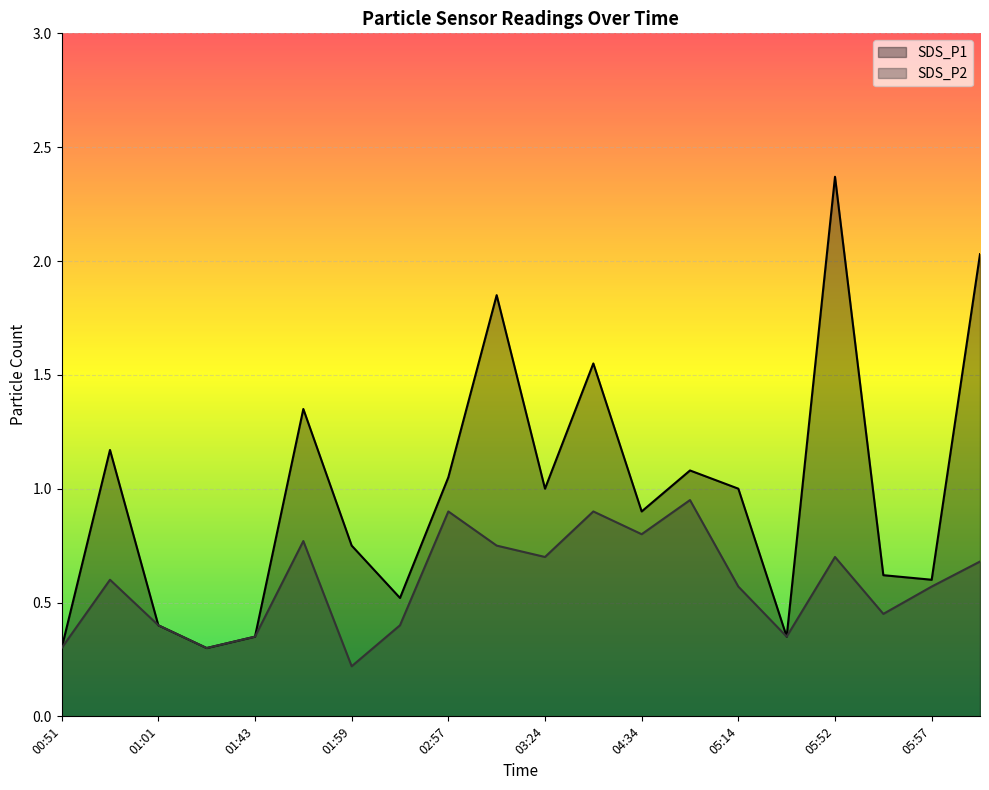

Does the chart display data point markers on the line(s)?

No